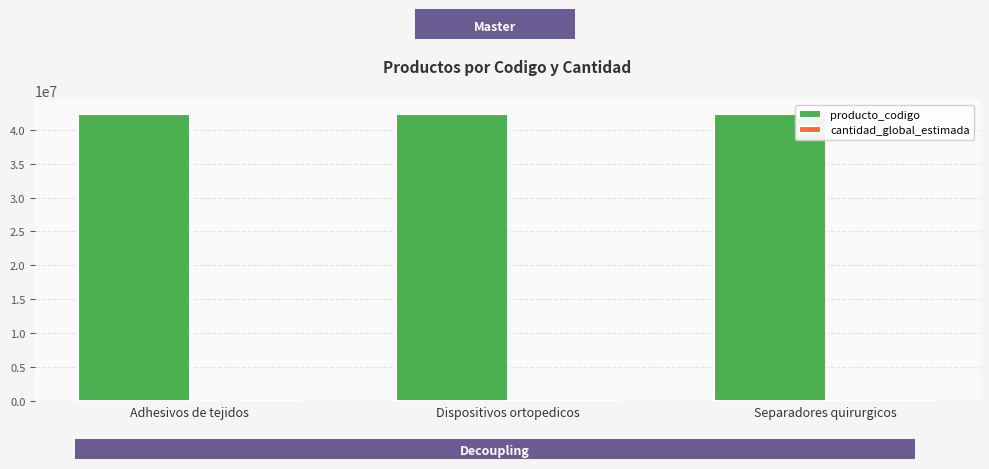

Which series has the largest total across all categories?

producto_codigo